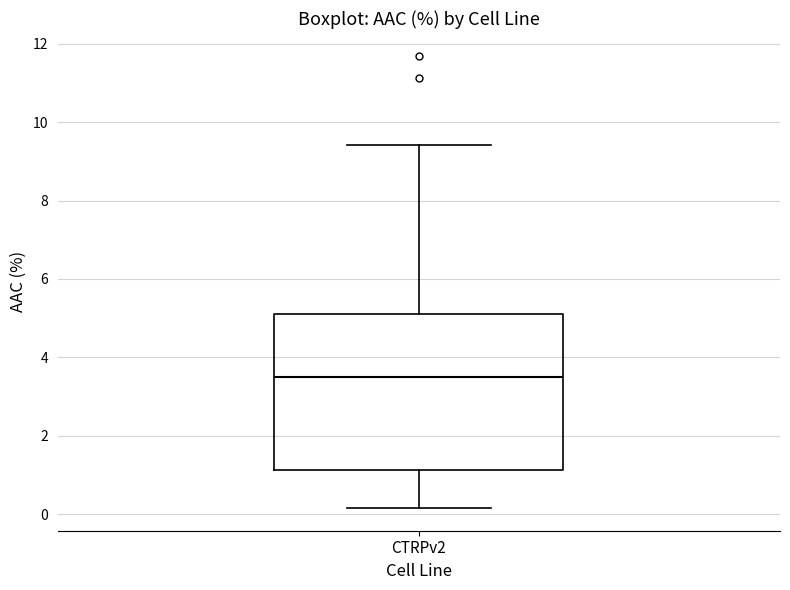

Where does the upper whisker of the box for CTRPv2 end on the y-axis? The values are not printed on the chart, so give them approximately, as read against the axis.

9.4